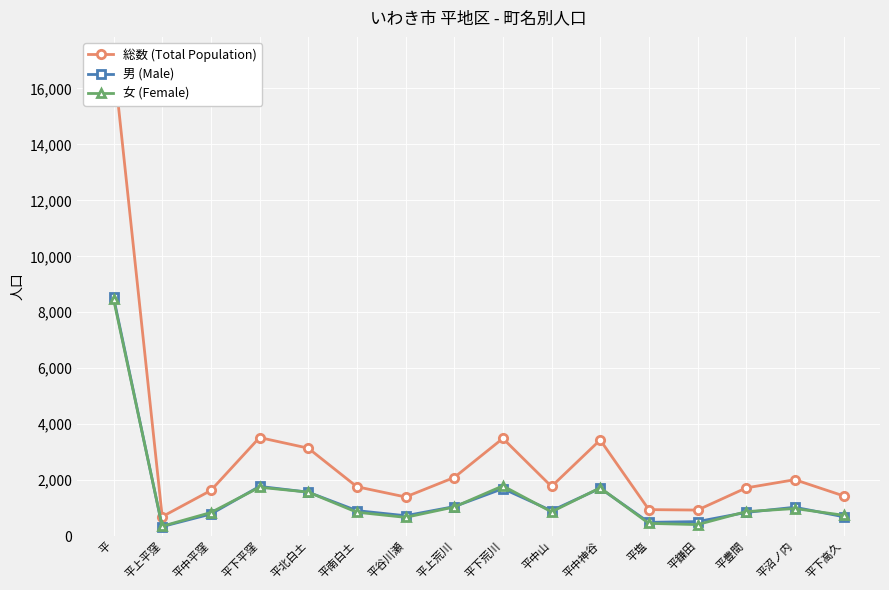

True or false: 男 (Male) has more than 1 points higher than both neighbors.

True